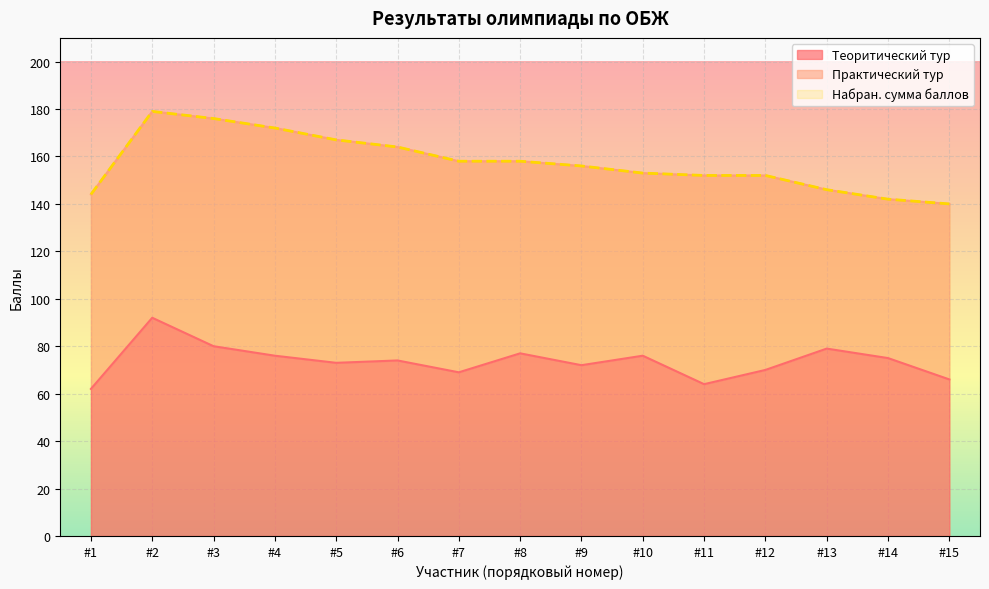

What is the minimum value for Теоритический тур?

62